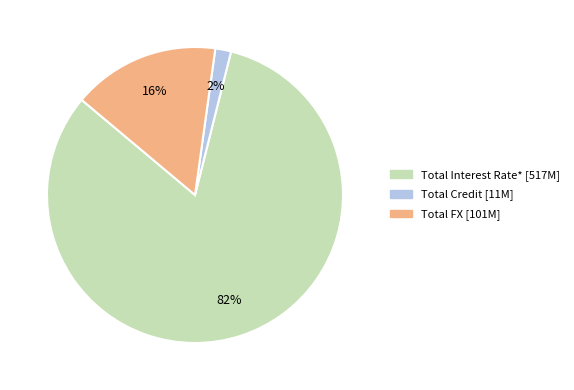

The Total Credit slice represents 15% of the pie. True or false?

False